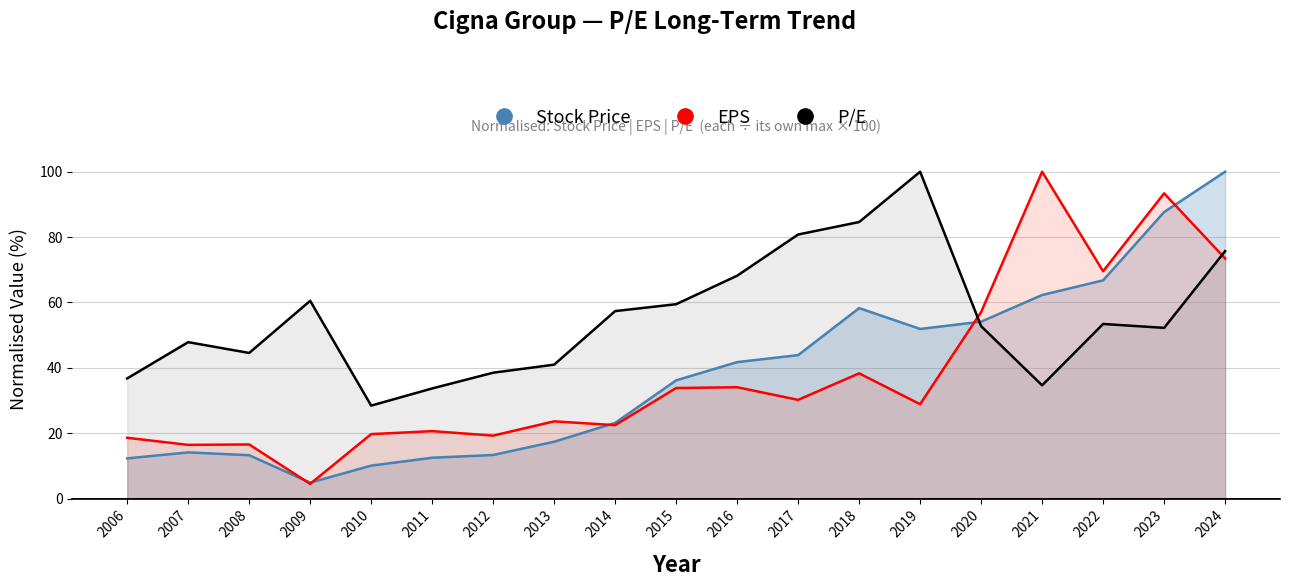

What is the sum of the EPS values at 2009 and 2016?

38.6